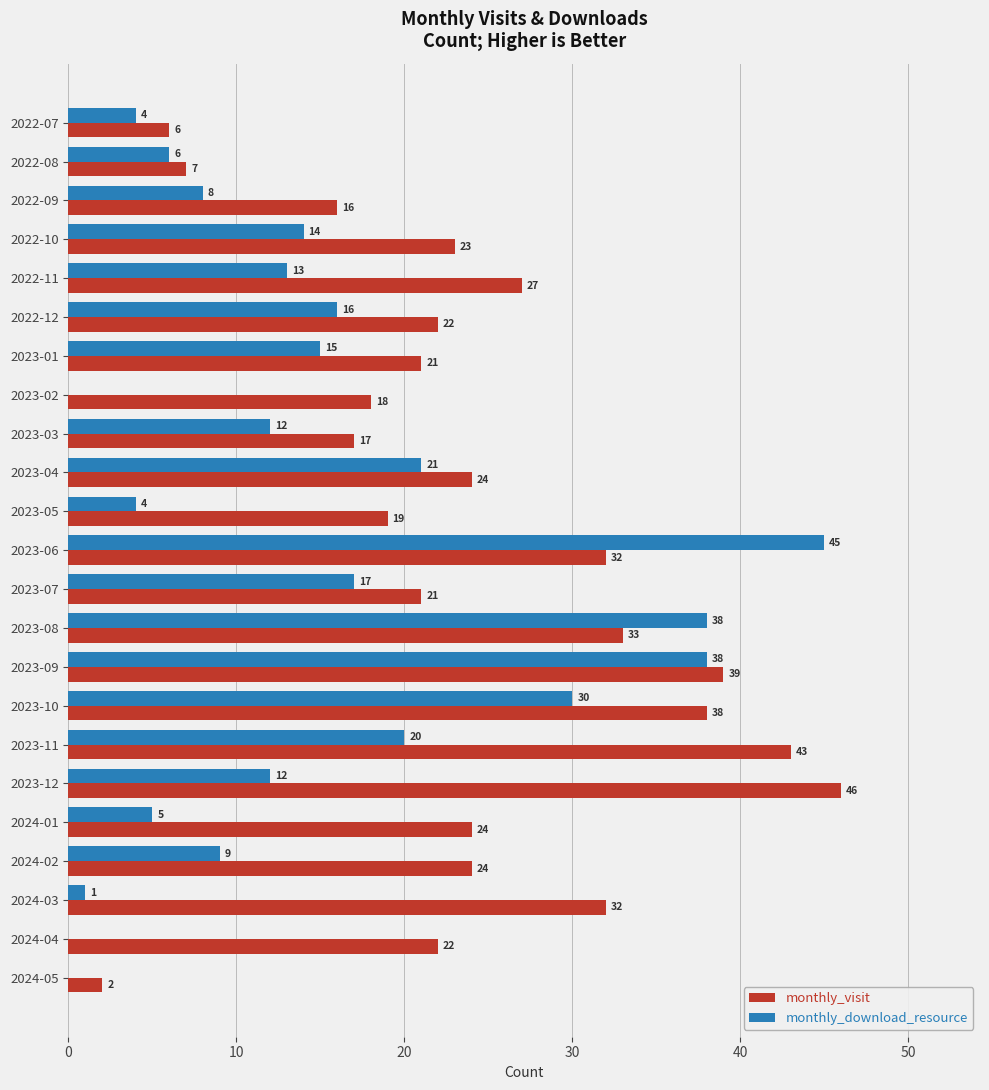

Which series has the largest total across all categories?

monthly_visit